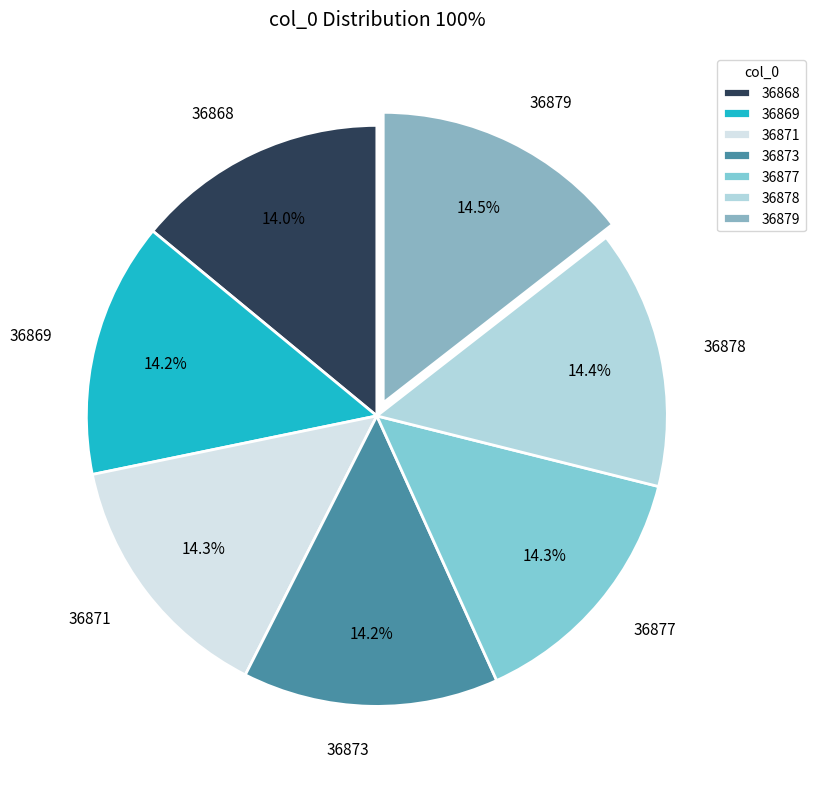

To the nearest percent, what percentage of the pie is 36878?

14%